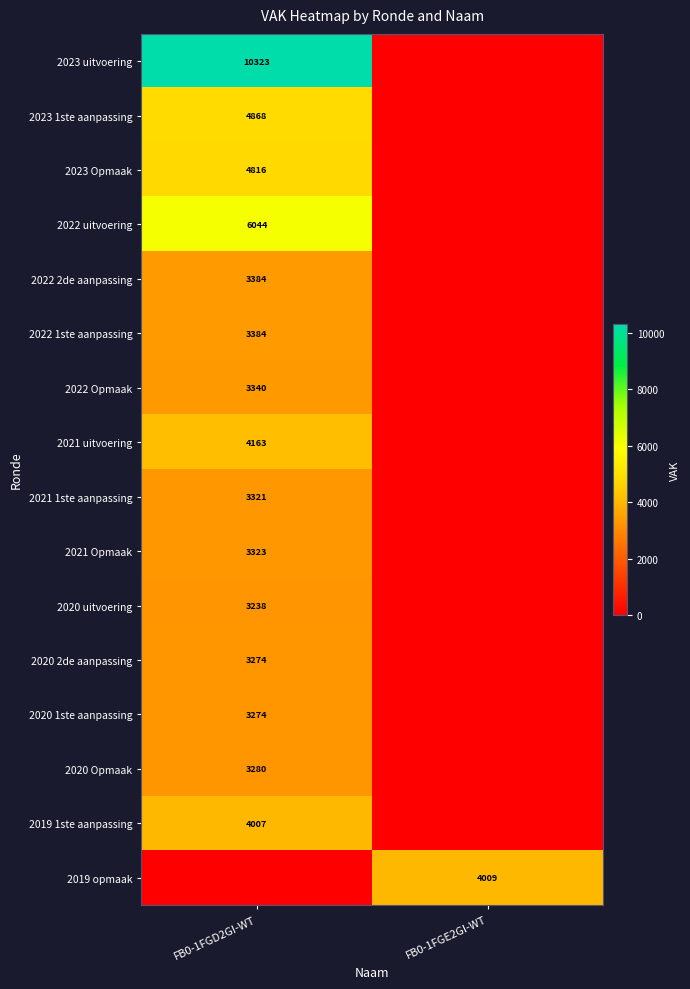

The value of 2019 opmaak at FB0-1FGE2GI-WT is 4009. True or false?

True